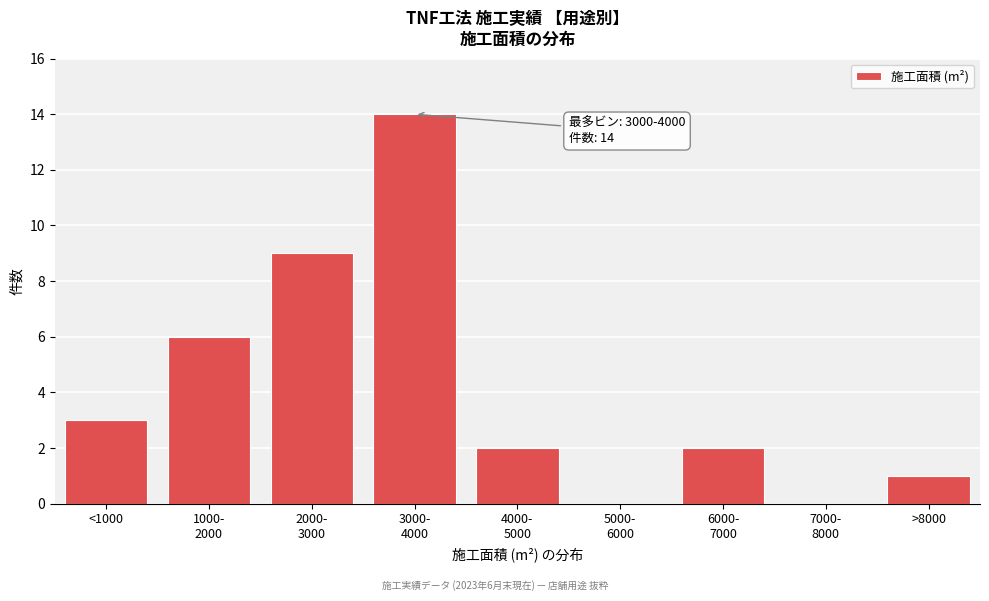

What is the approximate value at <1000?

3